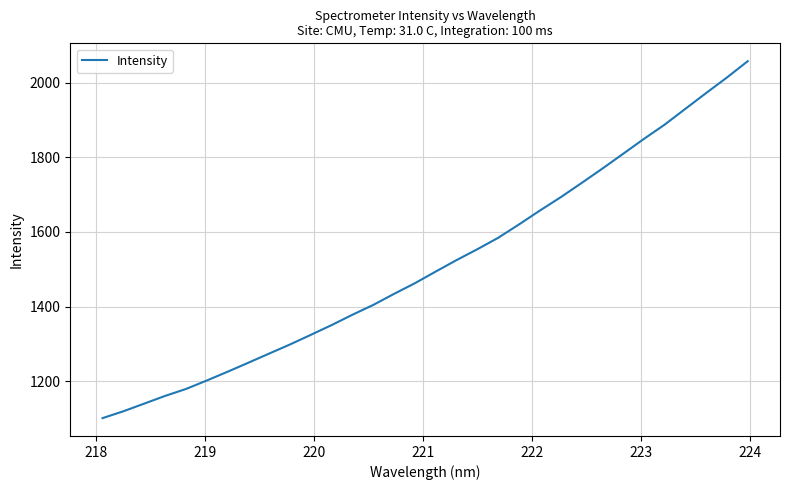

What is the maximum value shown in the chart?

2058.4